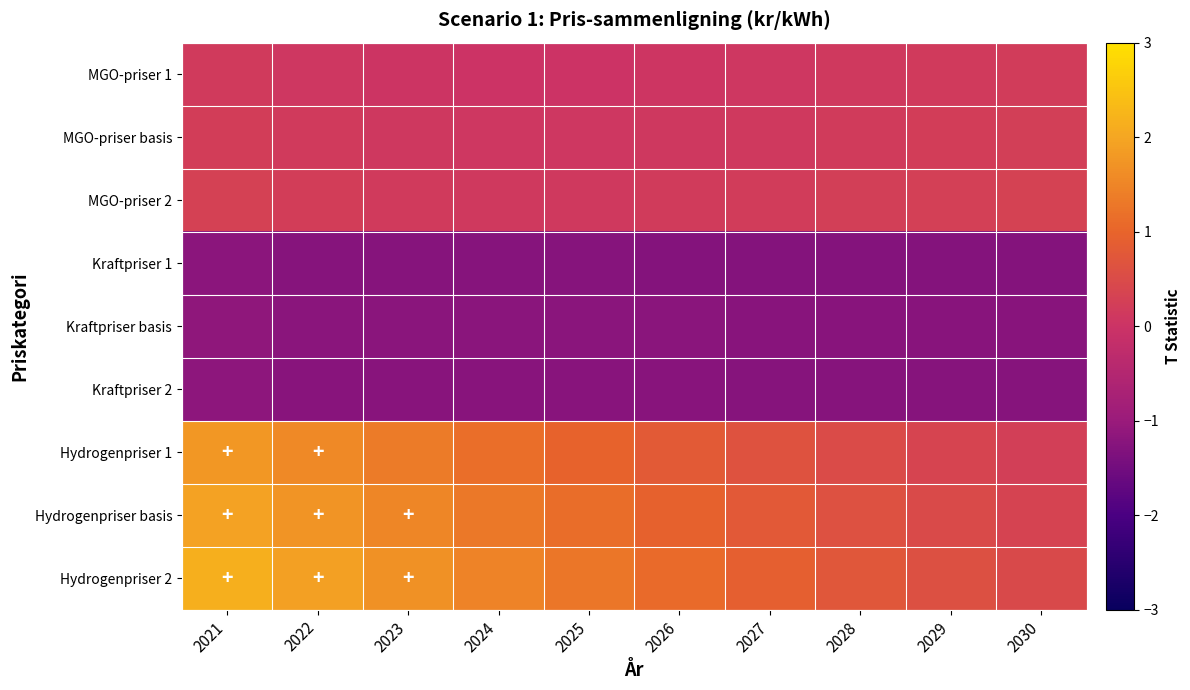

At how many categories does at least one series exceed 0?

10